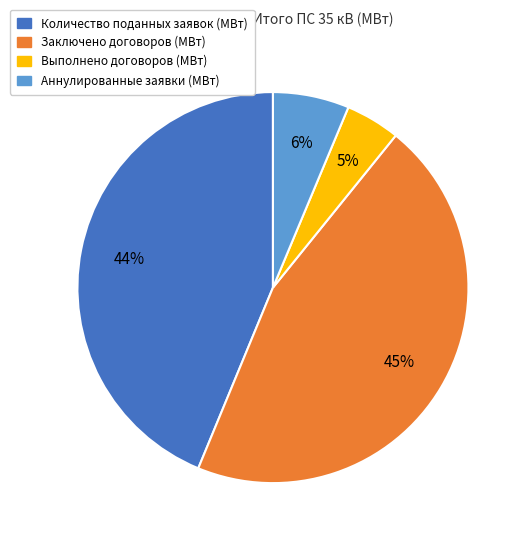

Is Заключено договоров (МВт) the majority of the pie?

No